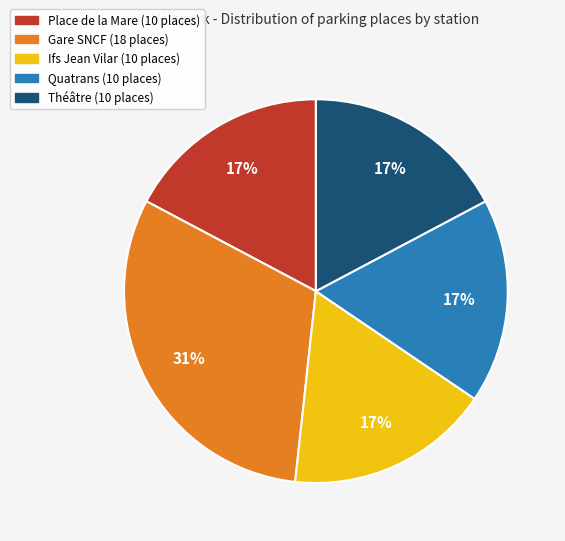

What percentage is the Ifs Jean Vilar slice, to the nearest percent?

17%